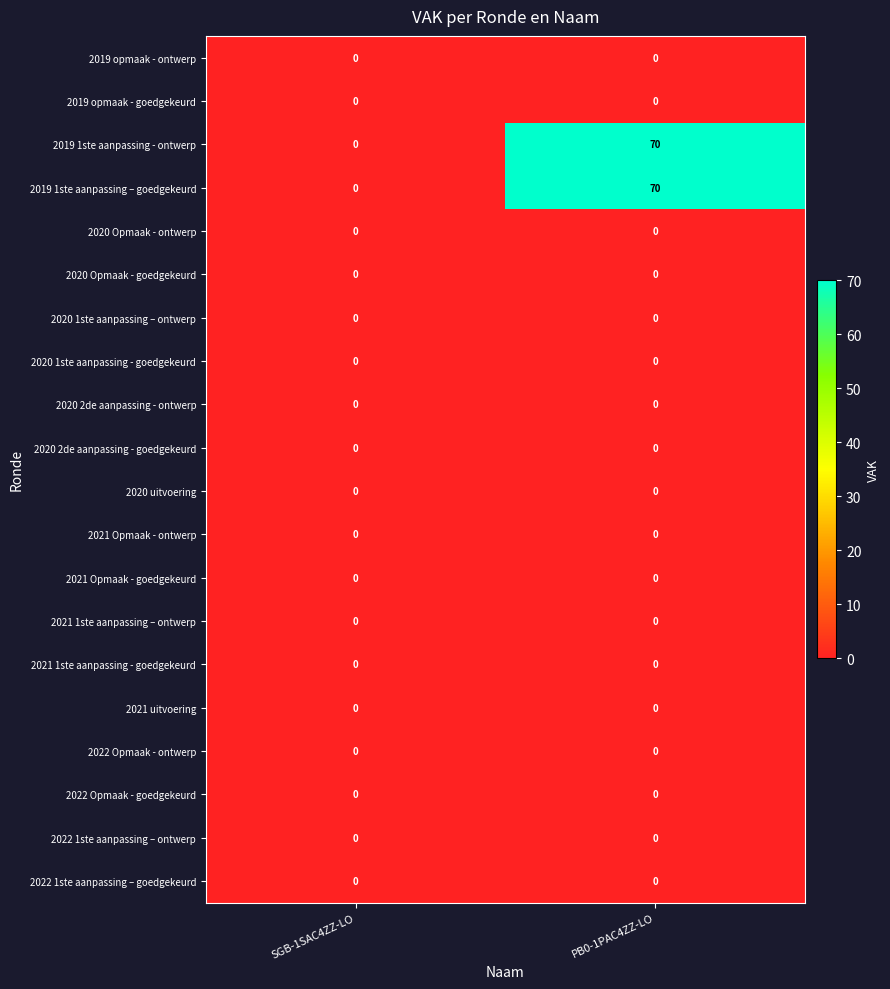

Is it true that 2022 1ste aanpassing – goedgekeurd equals 0 at PB0-1PAC4ZZ-LO?

True